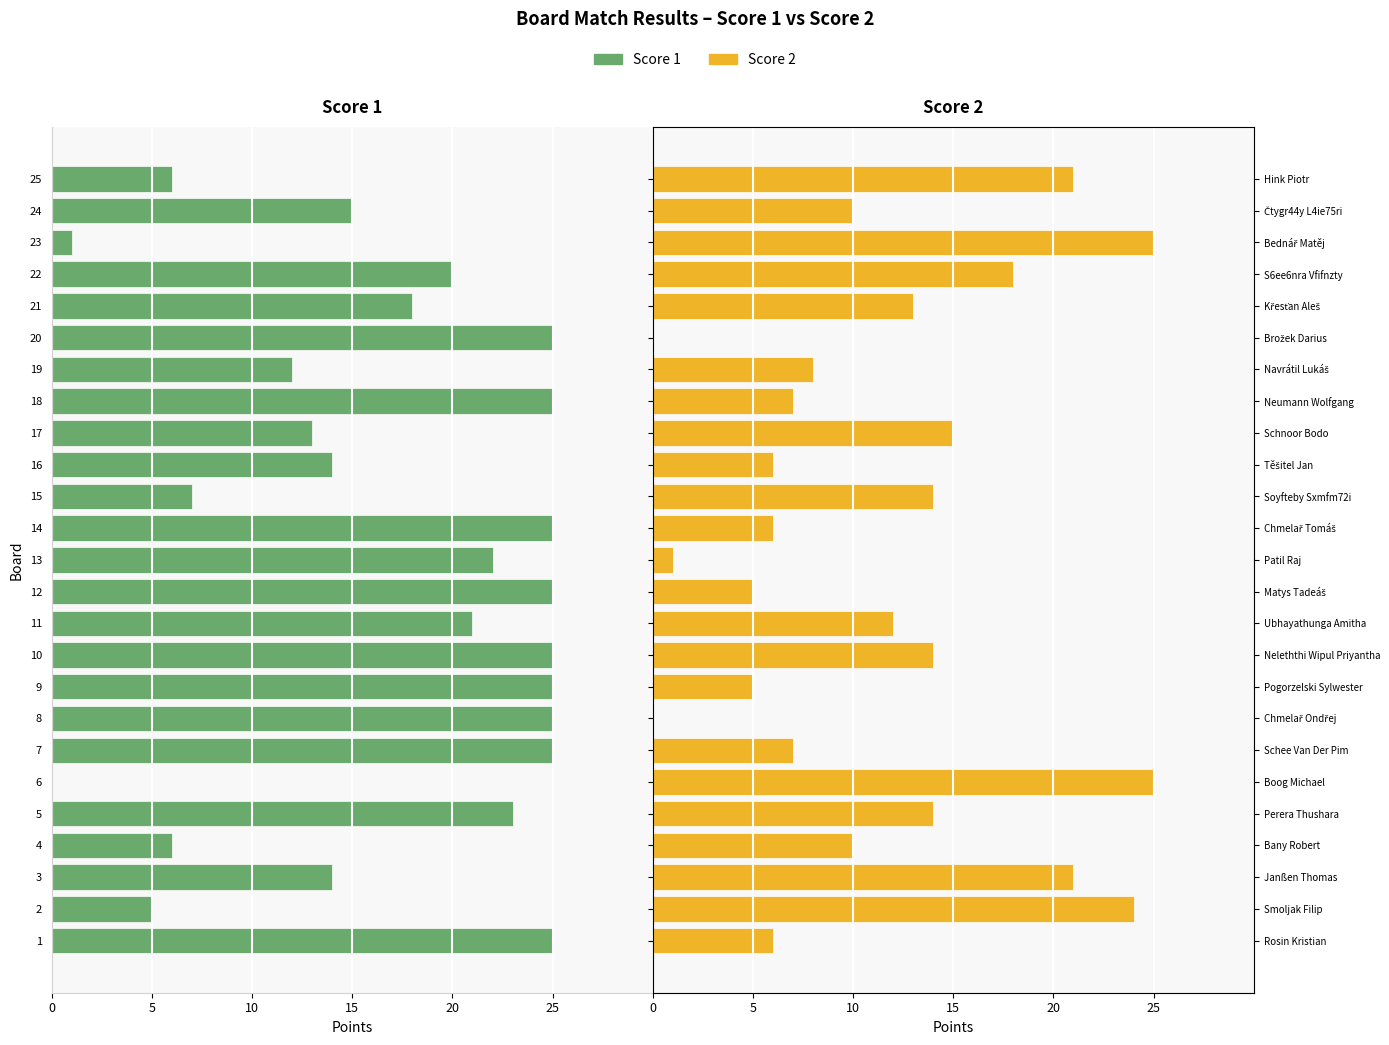

Rank the series by their average value, from highest to lowest.

Score 2, Score 1